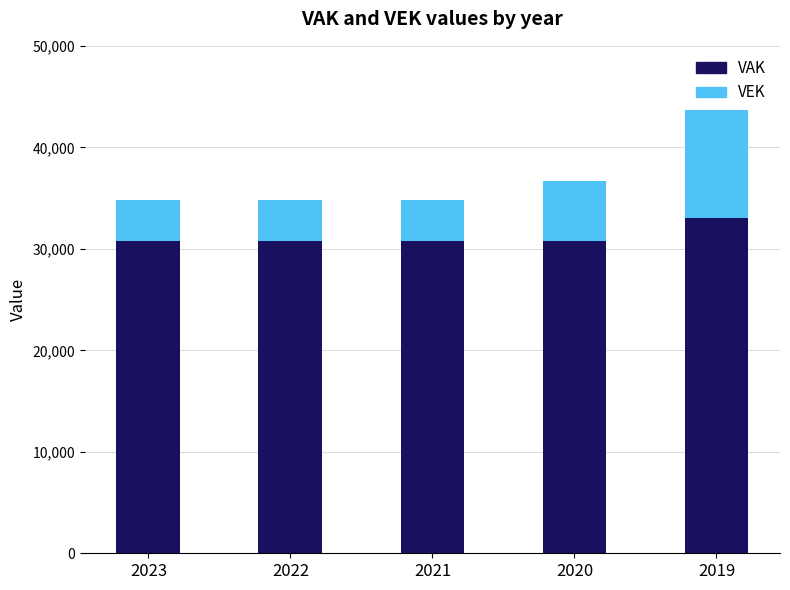

At which category is the sum across all series the highest?

2019